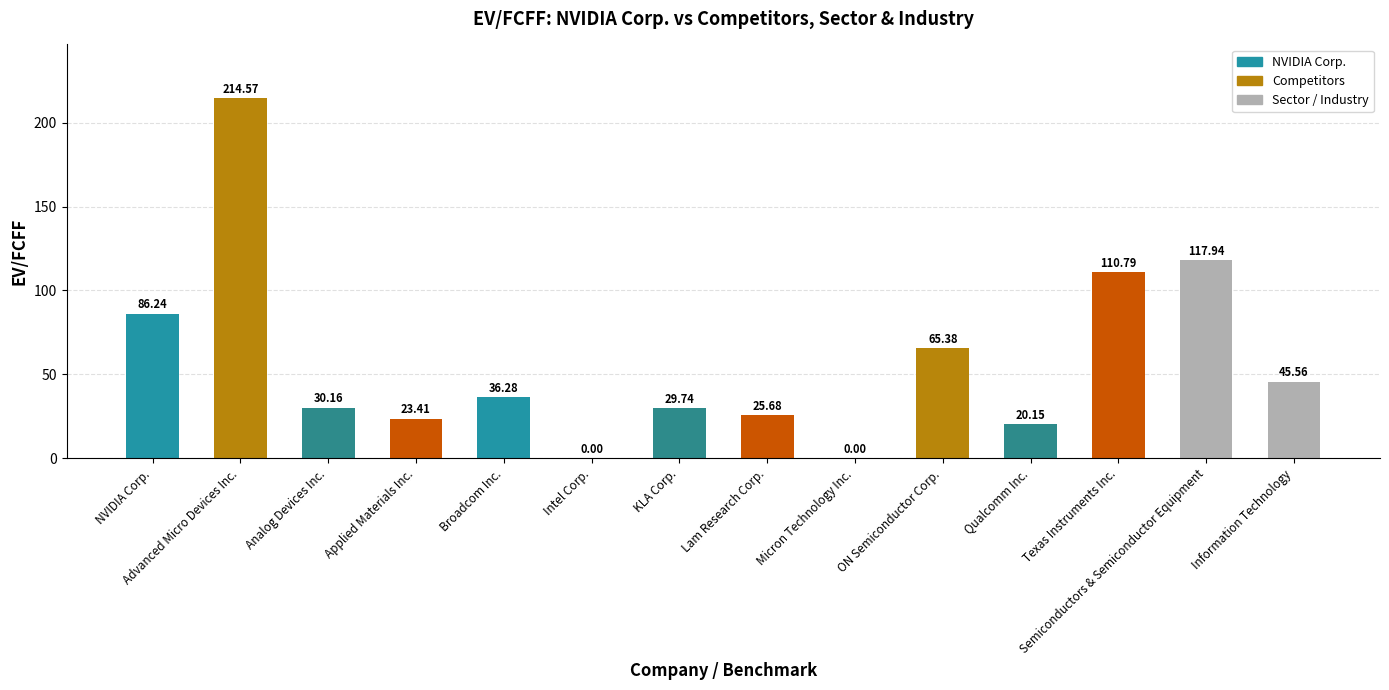

Does the chart contain stacked bars?

No